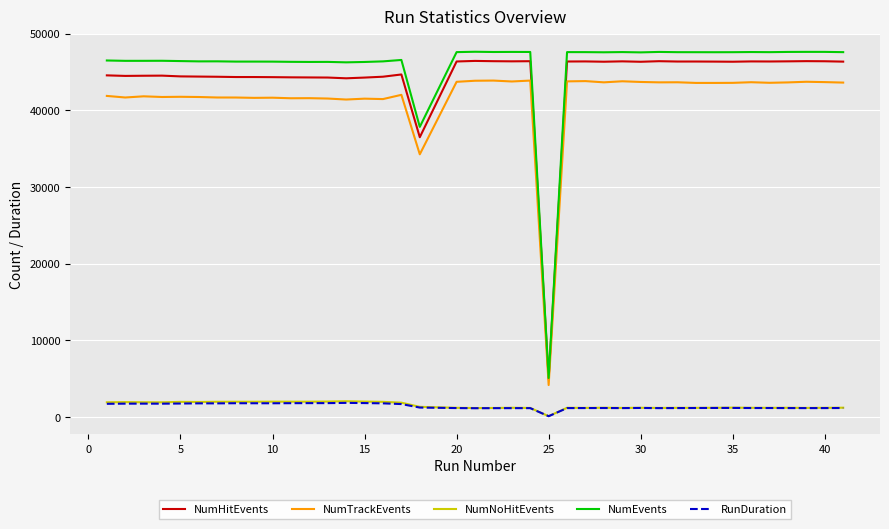

True or false: NumTrackEvents and NumNoHitEvents cross at least once.

False